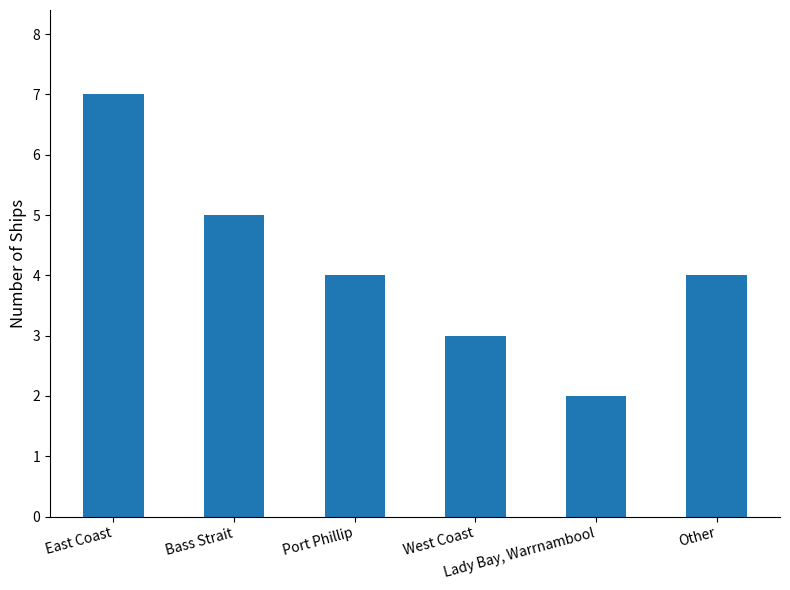

At which category does the chart reach its peak across all series?

East Coast